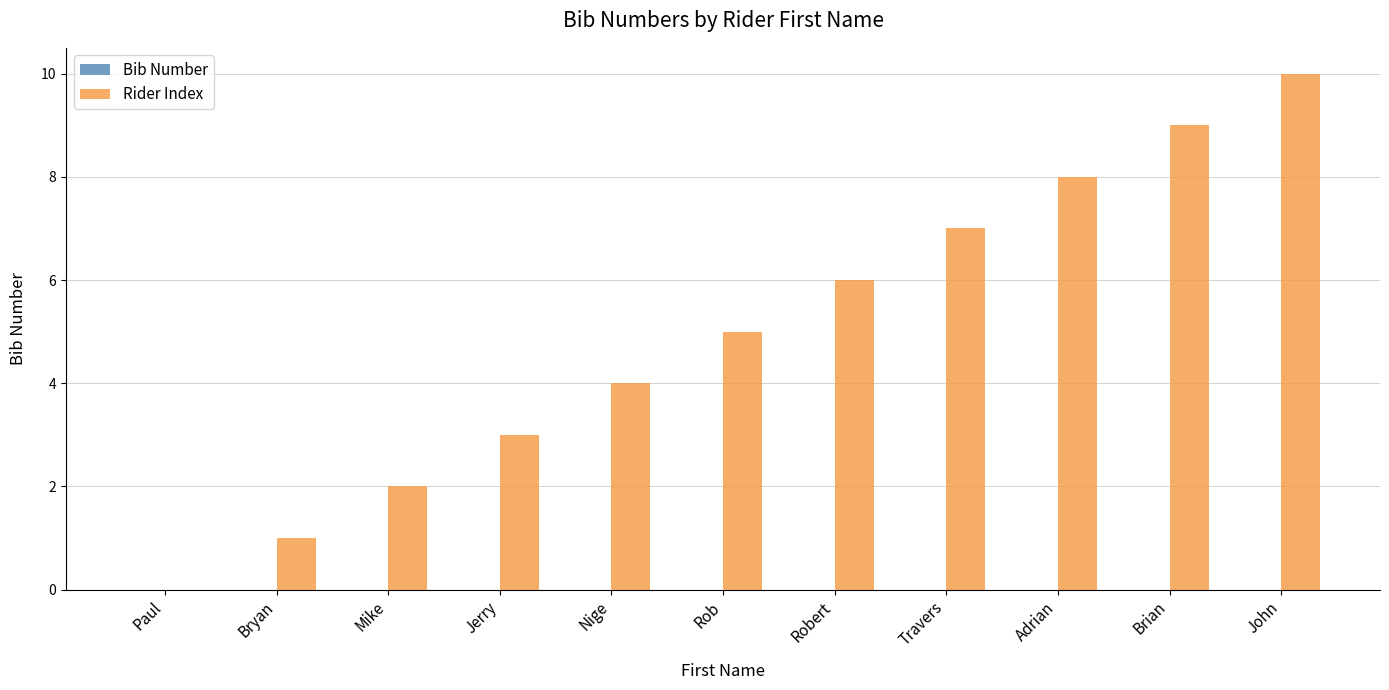

Between Bryan and Adrian, which is larger?

Adrian